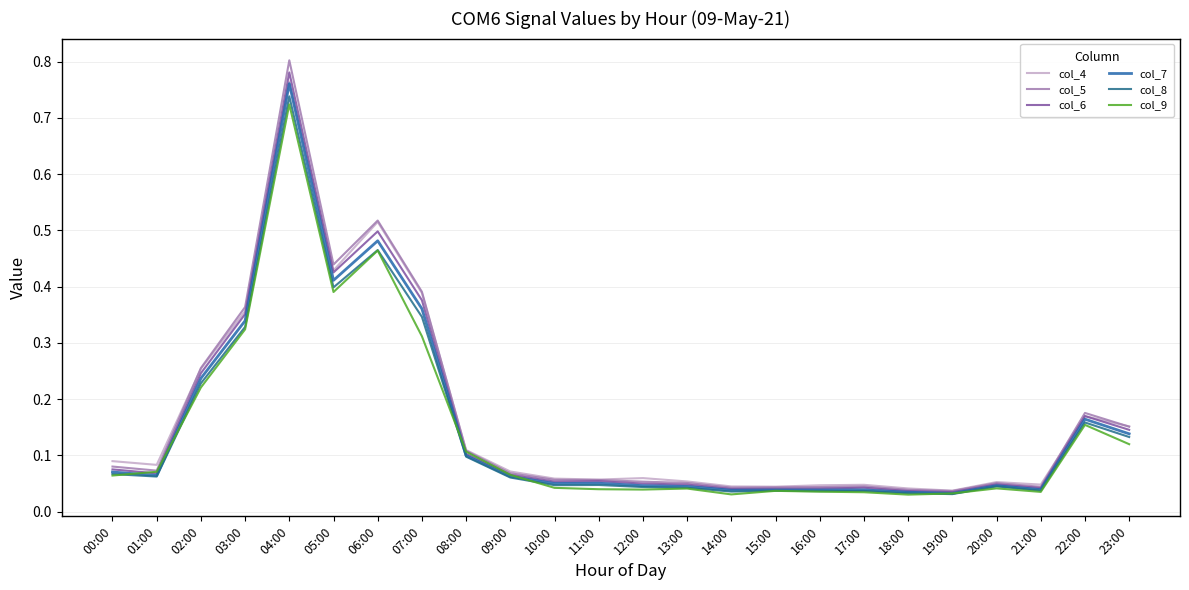

The col_9 series shows 0.5 at 06:00. True or false?

True